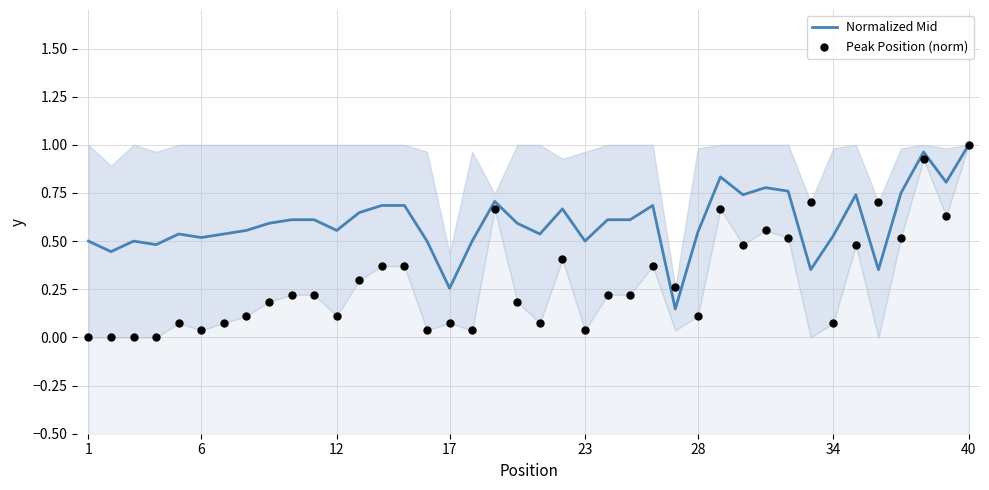

Which series has the widest spread of Y values?

Peak Position (norm)